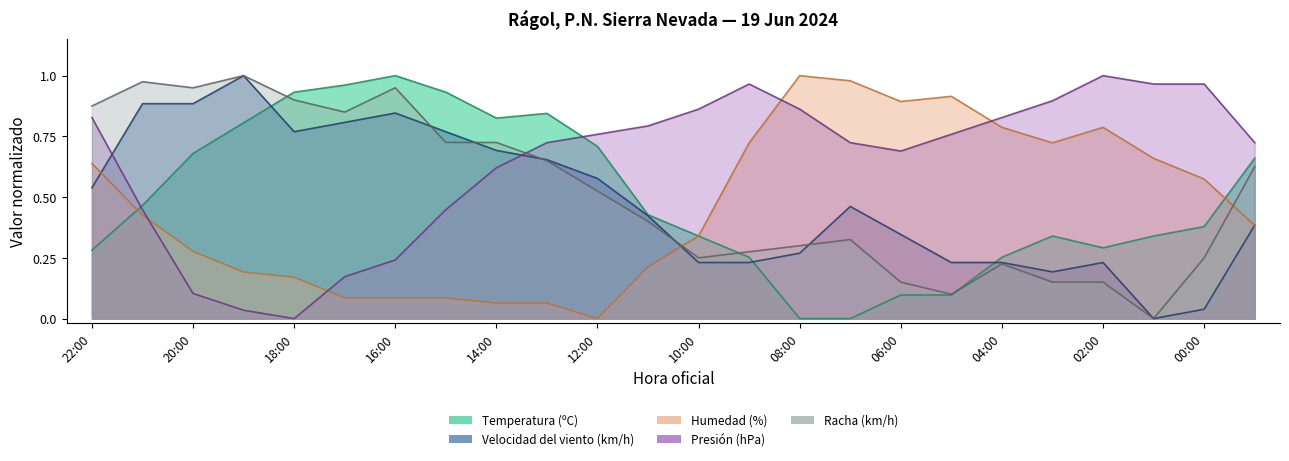

True or false: Presión (hPa) has more than 0 points higher than both neighbors.

True